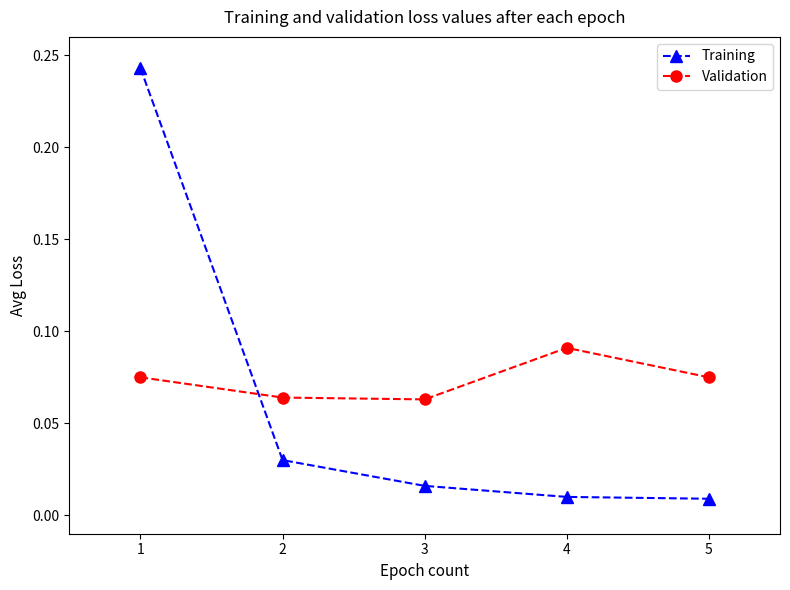

True or false: Validation has a value of 0.0 at 5.

False